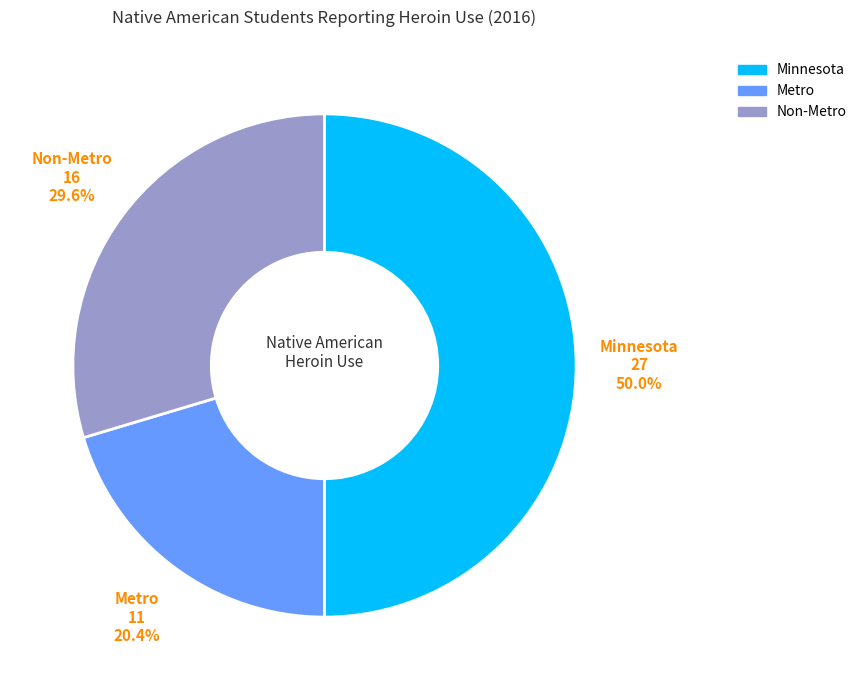

The Minnesota slice represents 50% of the pie. True or false?

True